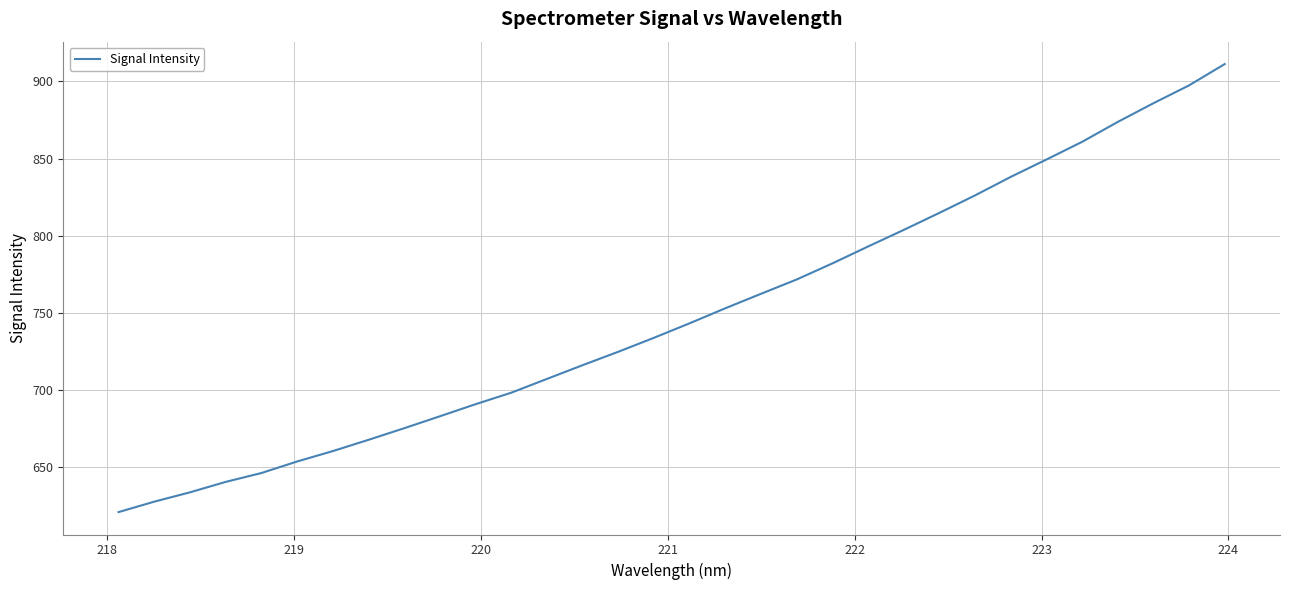

Count the number of categories in the chart.

32